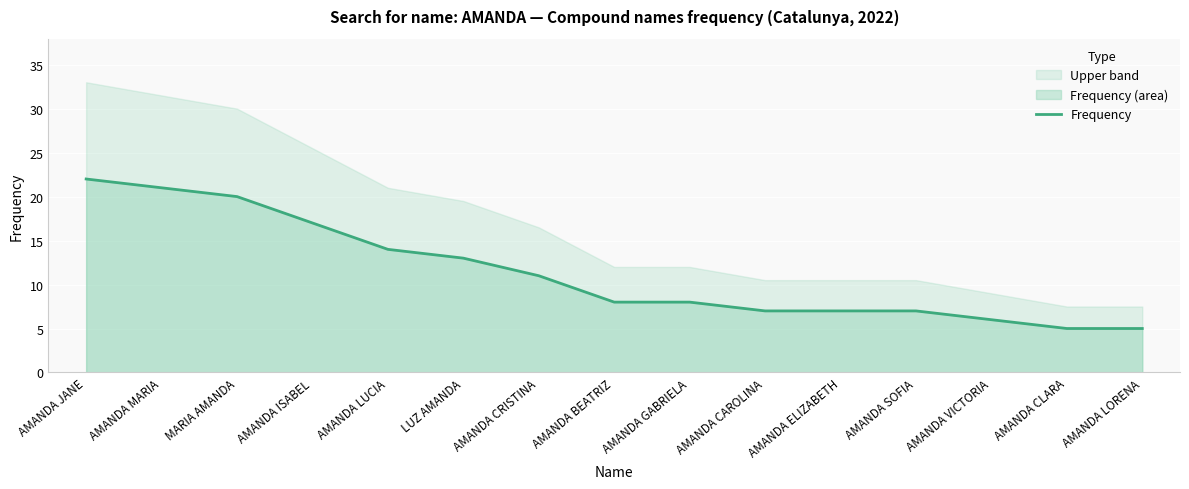

Read the value at AMANDA LORENA.

5